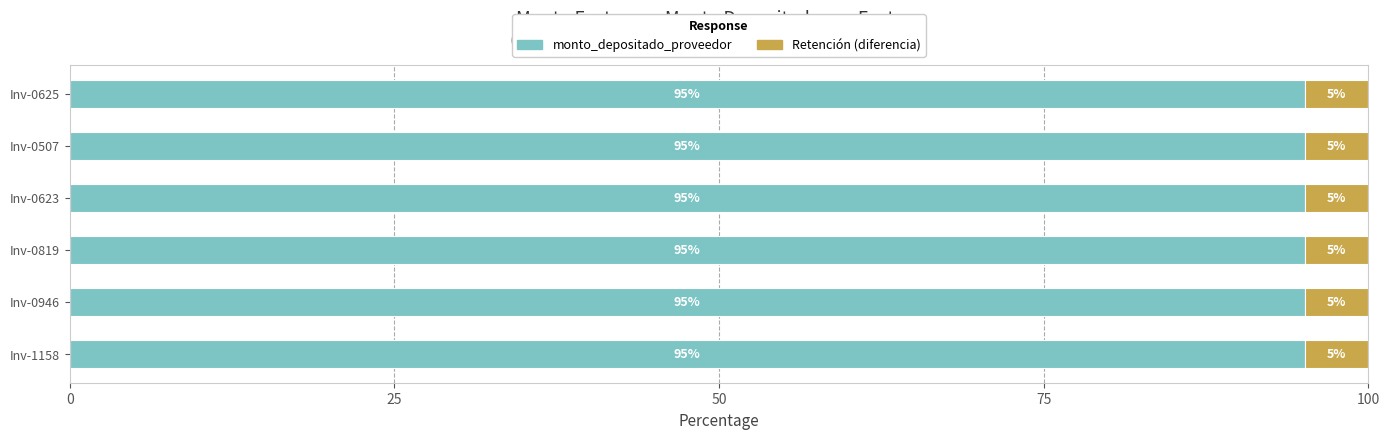

Is it true that monto_depositado_proveedor equals 95.1 at Inv-0507?

True